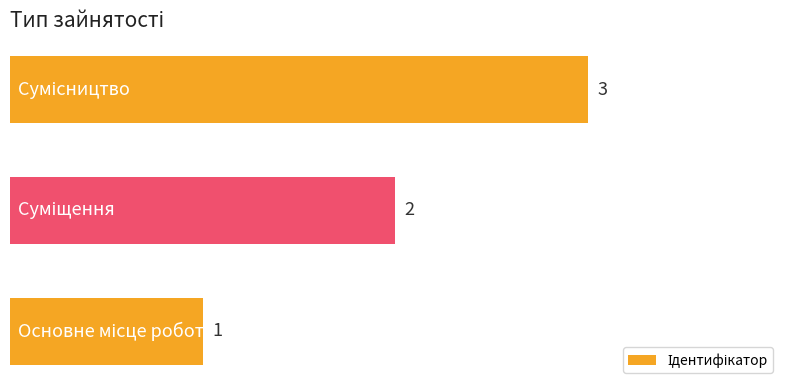

What is the maximum value shown in the chart?

3